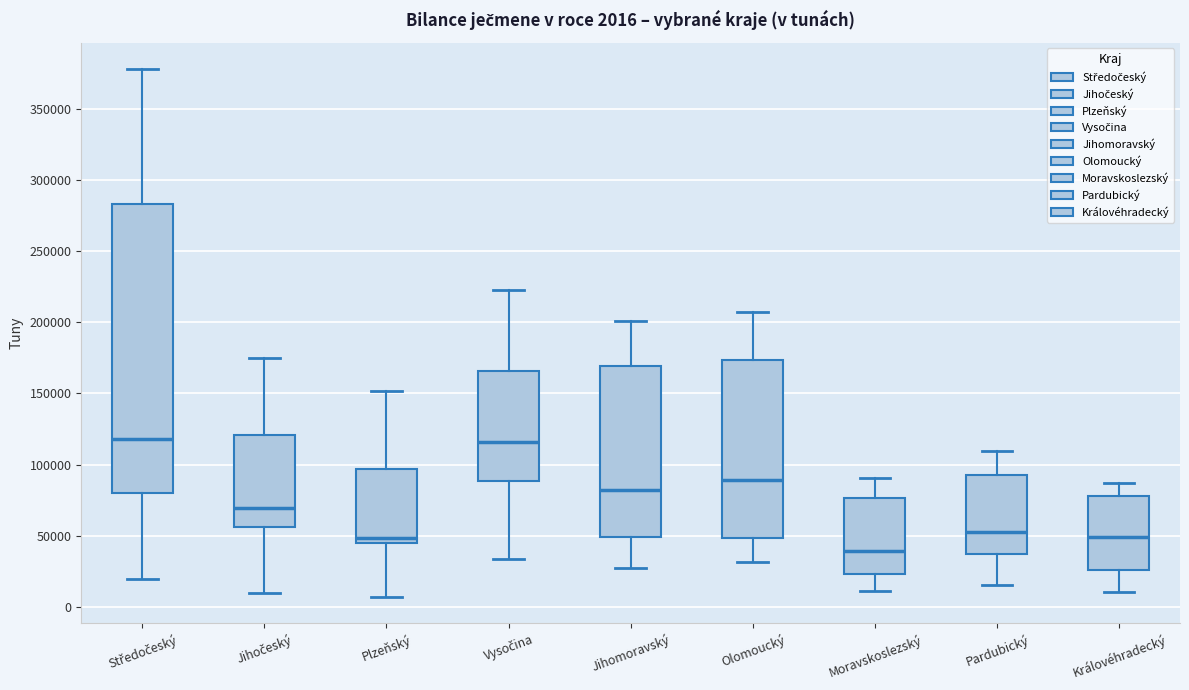

Which box is the tallest, from its lower edge to its upper edge?

Středočeský